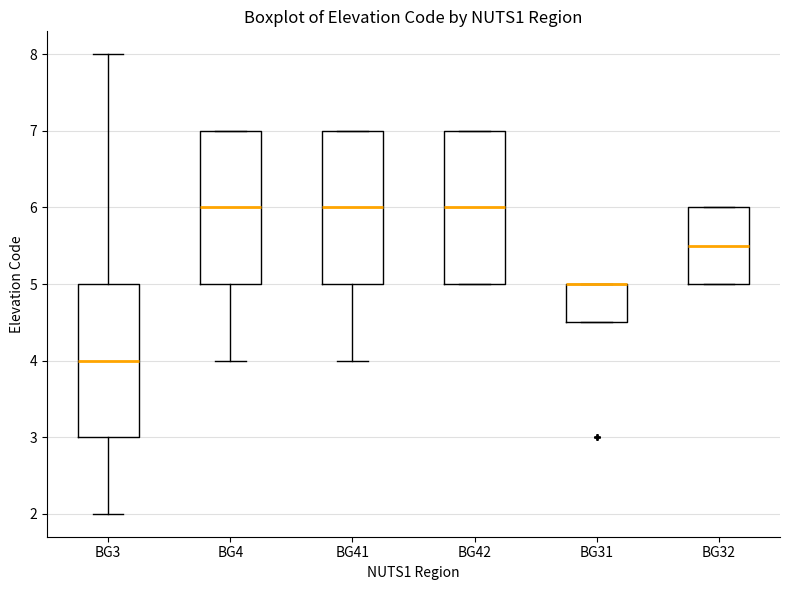

Reading left to right, read every box against the y-axis: the position of its median line, the range the box covers, and the ends of its whiskers. The values are not printed on the chart, so give them approximately, as read against the axis.

BG3: median 4.0, box 3.0 to 5.0, whiskers 2.0 to 8.0
BG4: median 6.0, box 5.0 to 7.0, whiskers 4.0 to 7.0
BG41: median 6.0, box 5.0 to 7.0, whiskers 4.0 to 7.0
BG42: median 6.0, box 5.0 to 7.0, whiskers 5.0 to 7.0
BG31: median 5.0 (drawn on the box's upper edge), box 4.5 to 5.0, whiskers 4.5 to 5.0
BG32: median 5.5, box 5.0 to 6.0, whiskers 5.0 to 6.0